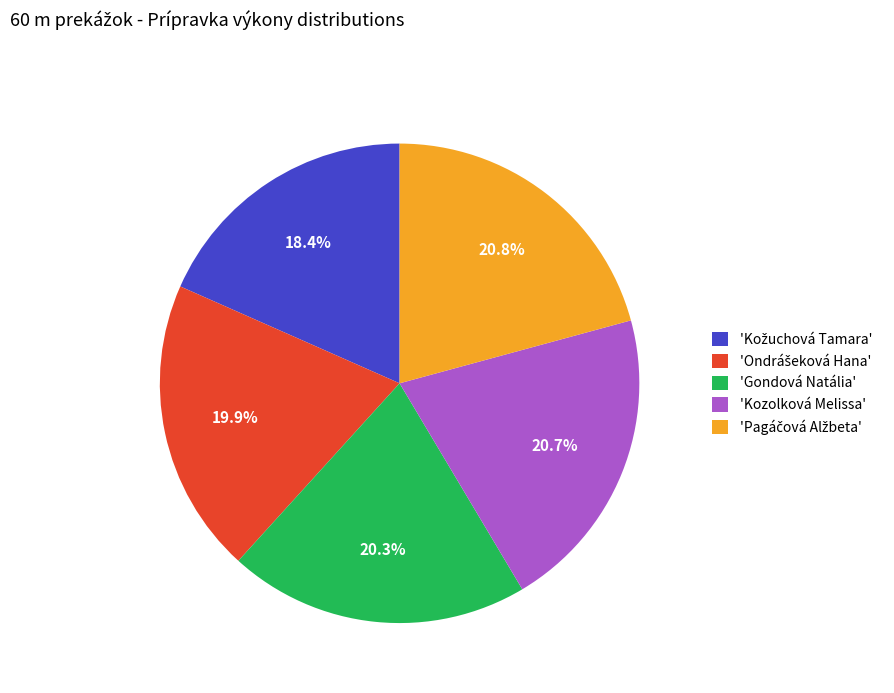

How many slices are in this pie chart?

5